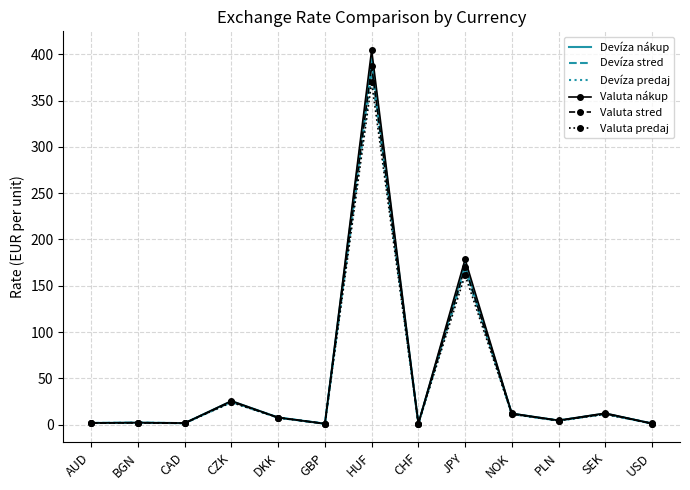

List the labels in order of Valuta stred value, smallest first.

GBP, CHF, USD, CAD, AUD, BGN, PLN, DKK, NOK, SEK, CZK, JPY, HUF